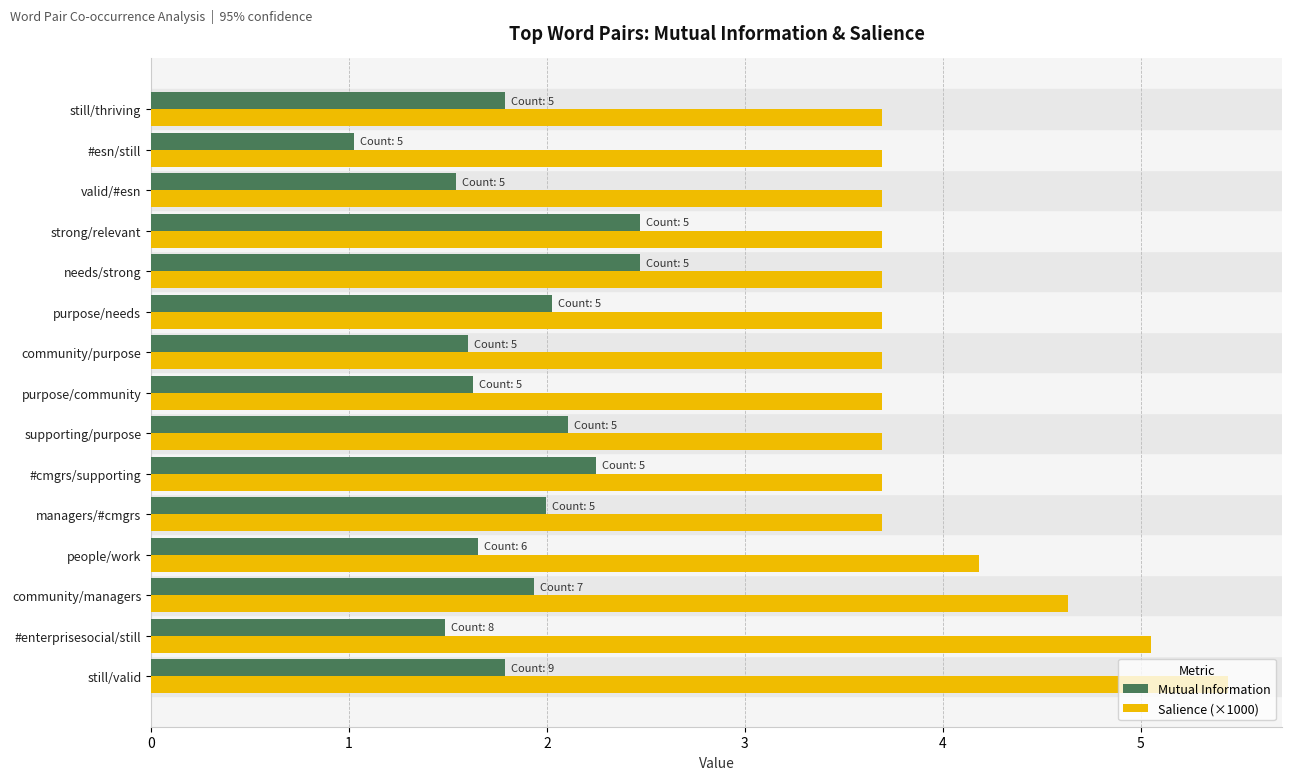

What is the lowest value of the Salience (×1000) series?

3.7